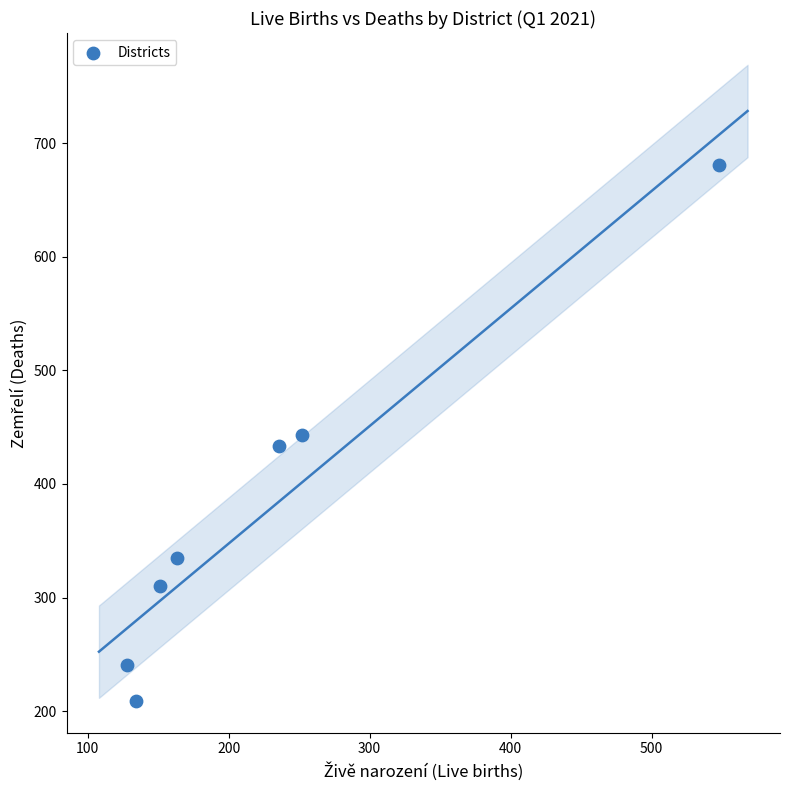

What is the range of Y values (max minus min)?

472